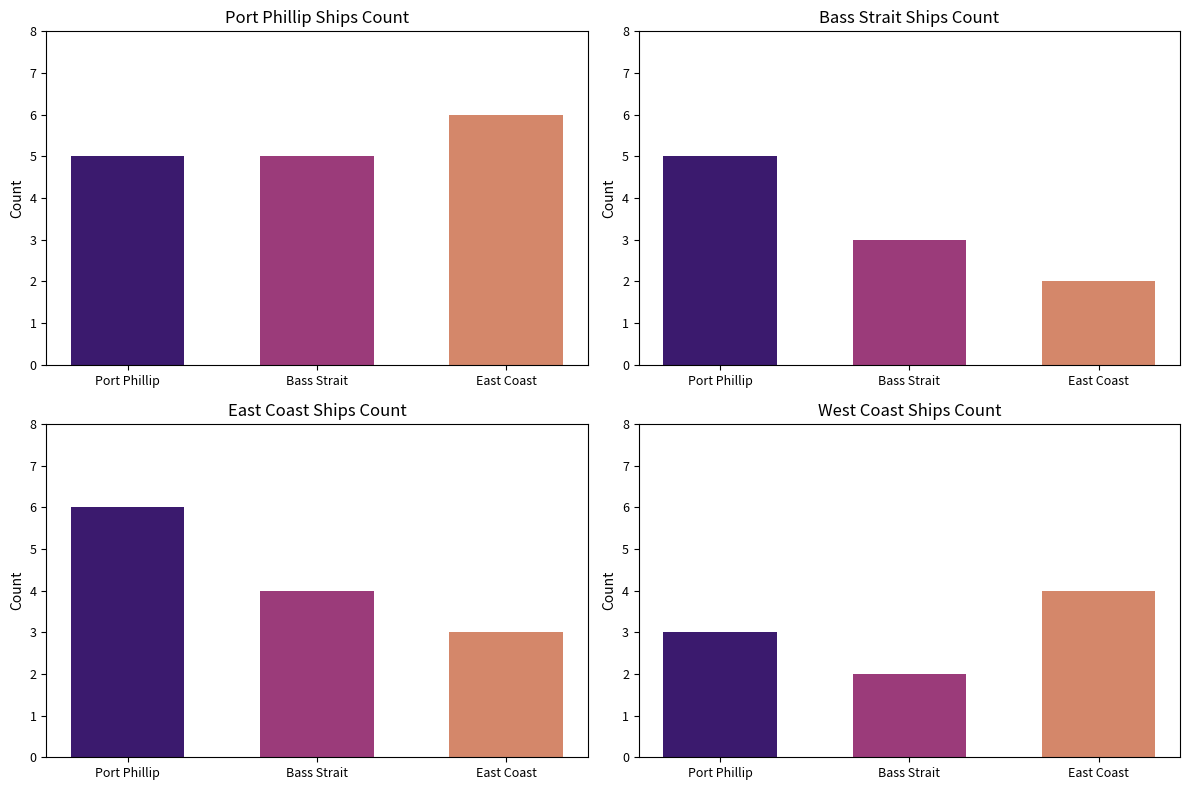

The value at Bass Strait is 5. True or false?

True